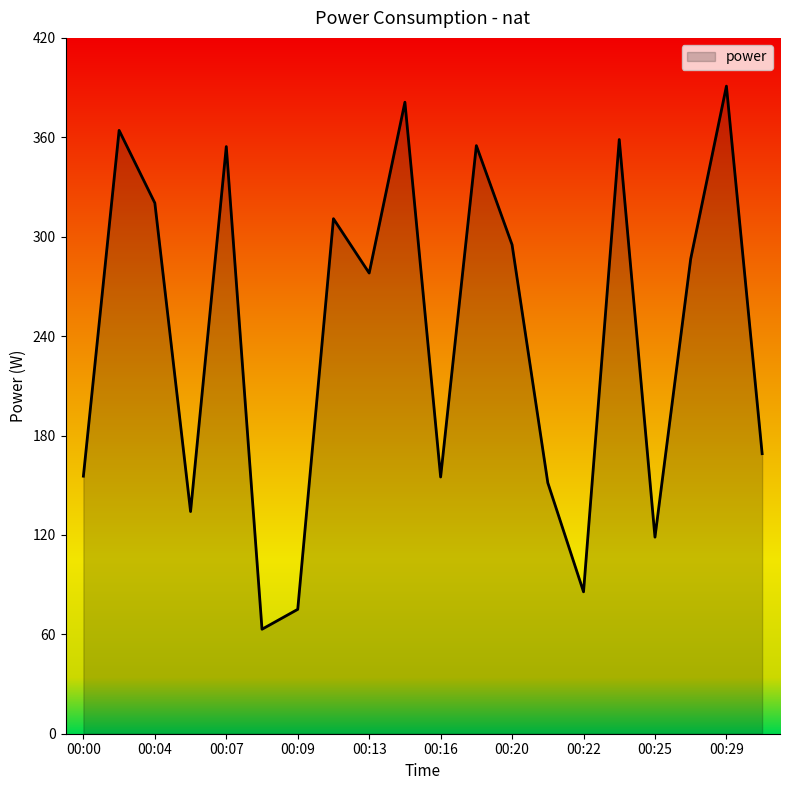

What is the minimum value shown in the chart?

63.1